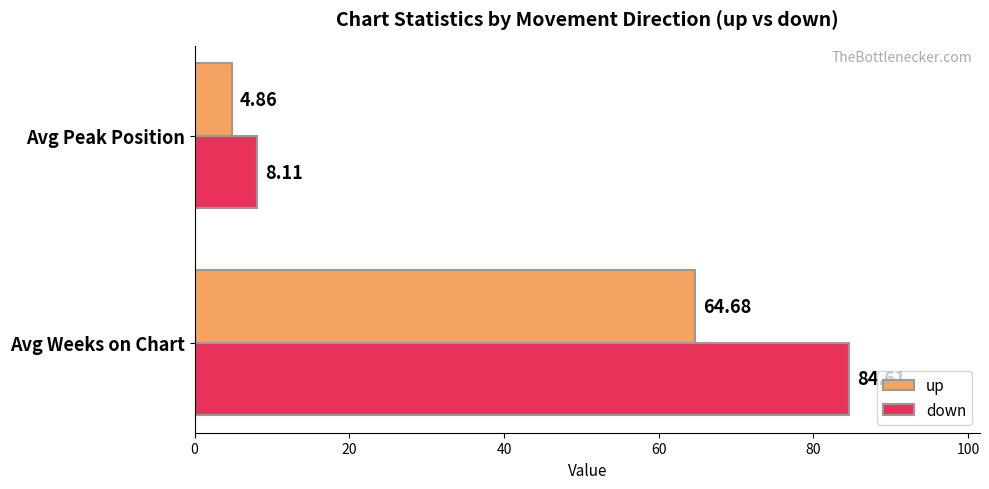

Which series has the largest range (max minus min)?

down